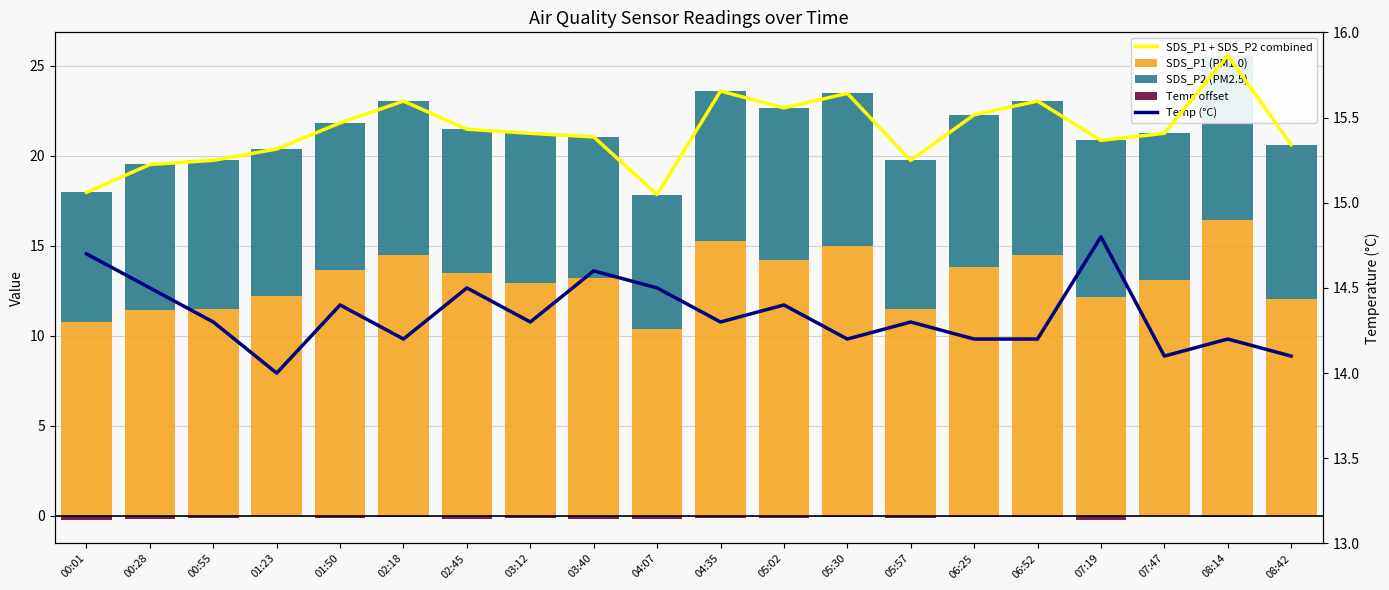

List the labels in order of Temp offset value, largest first.

01:23, 07:47, 08:42, 02:18, 05:30, 06:25, 06:52, 08:14, 00:55, 03:12, 04:35, 05:57, 01:50, 05:02, 00:28, 02:45, 04:07, 03:40, 00:01, 07:19